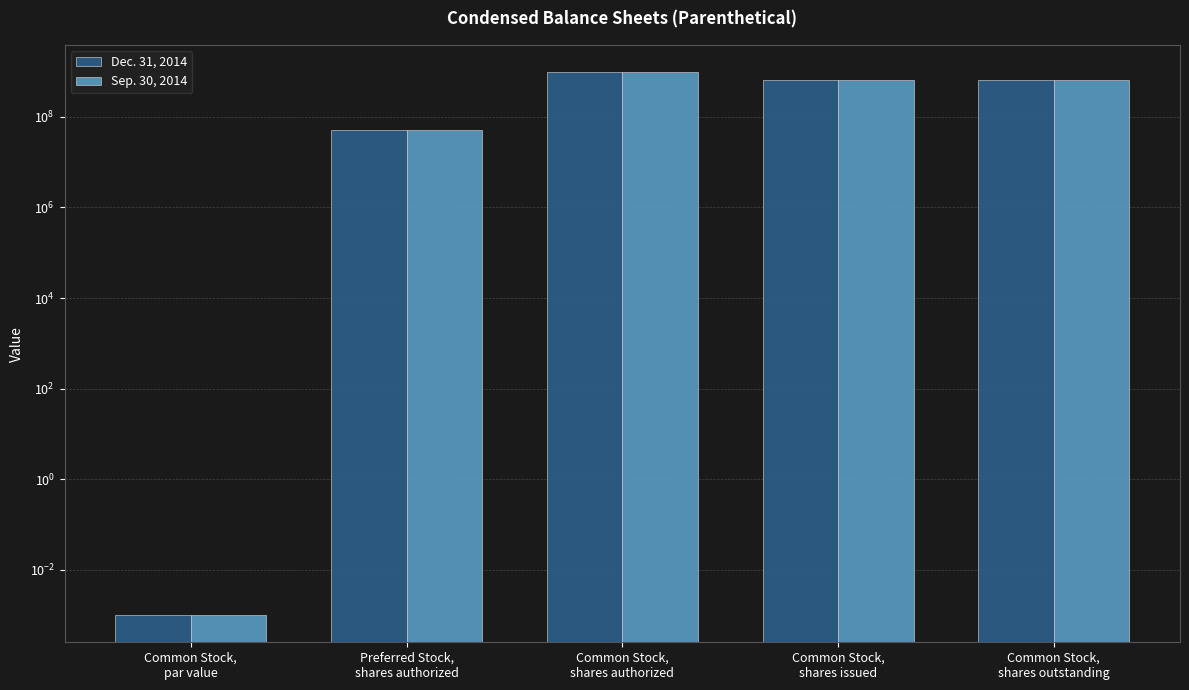

What is the greatest value displayed?

975000000.0